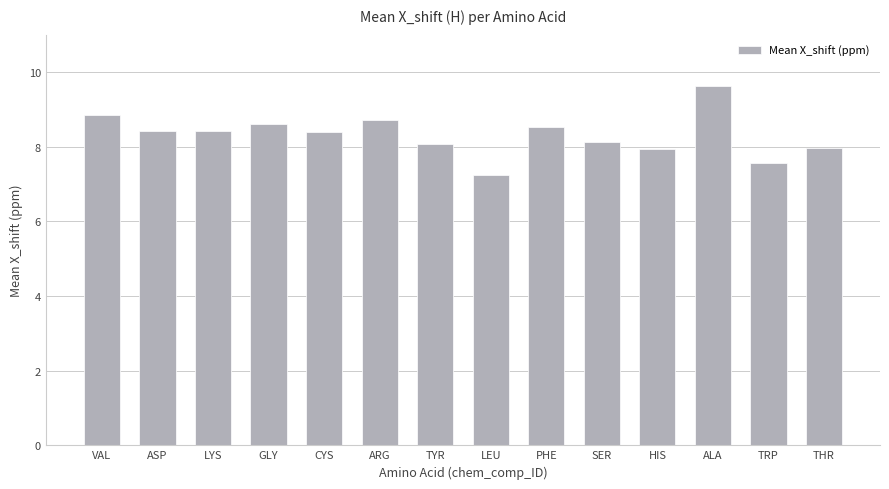

What position from the right is ARG?

9